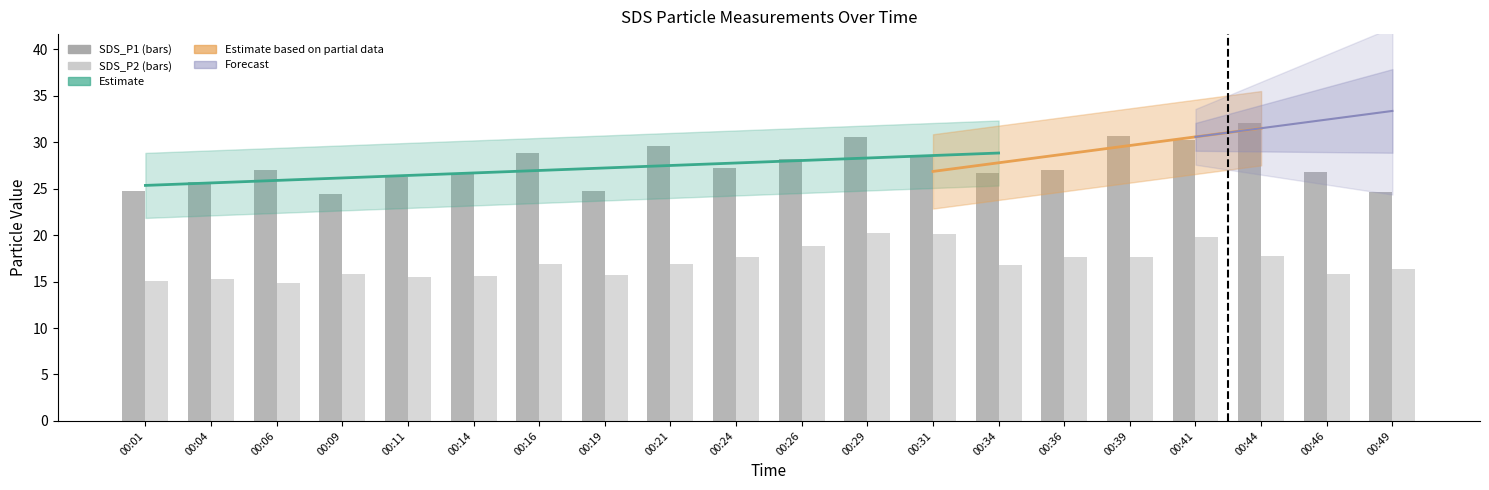

Which series has the largest total across all categories?

SDS_P1